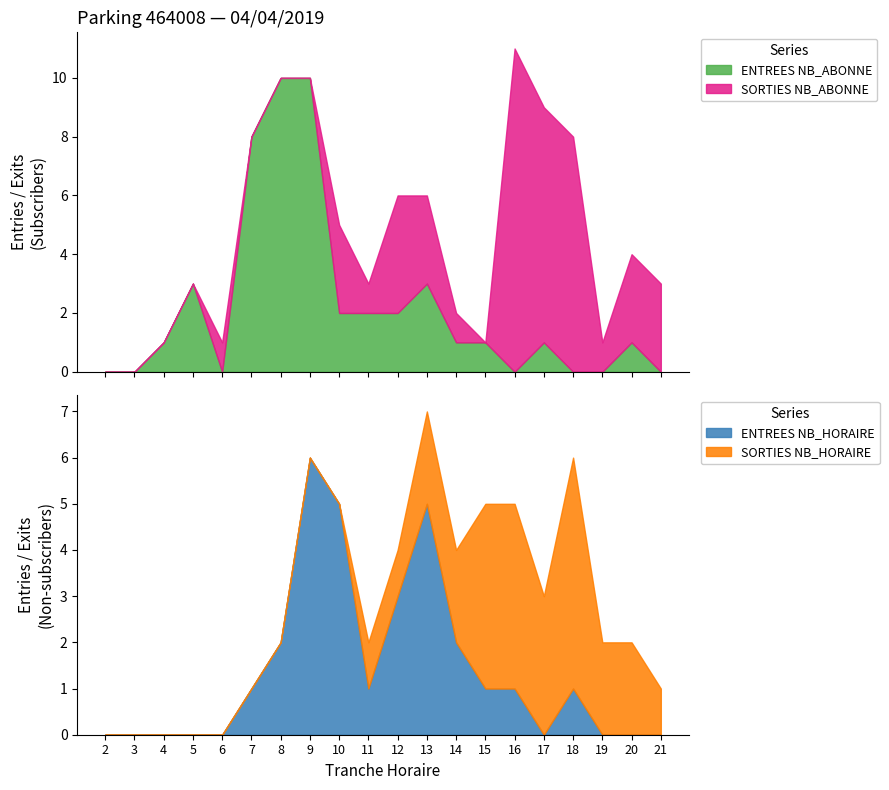

Where does the ENTREES NB_HORAIRE series first go above 1?

8